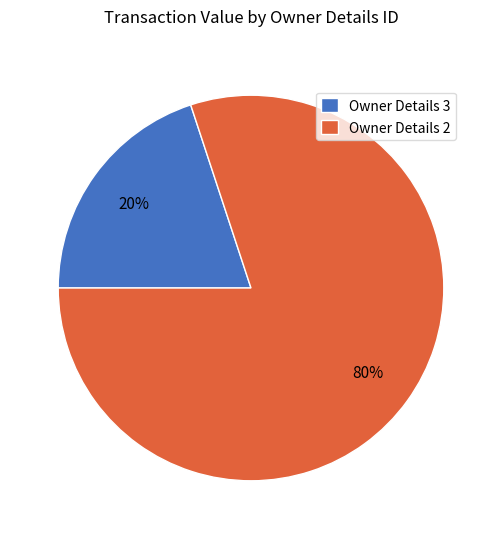

Is there any slice that represents more than half of the pie?

Yes